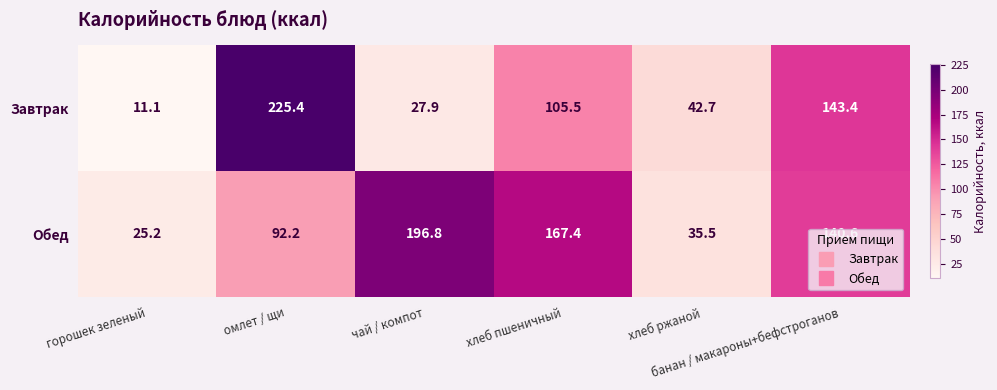

What is the greatest value displayed?

225.4